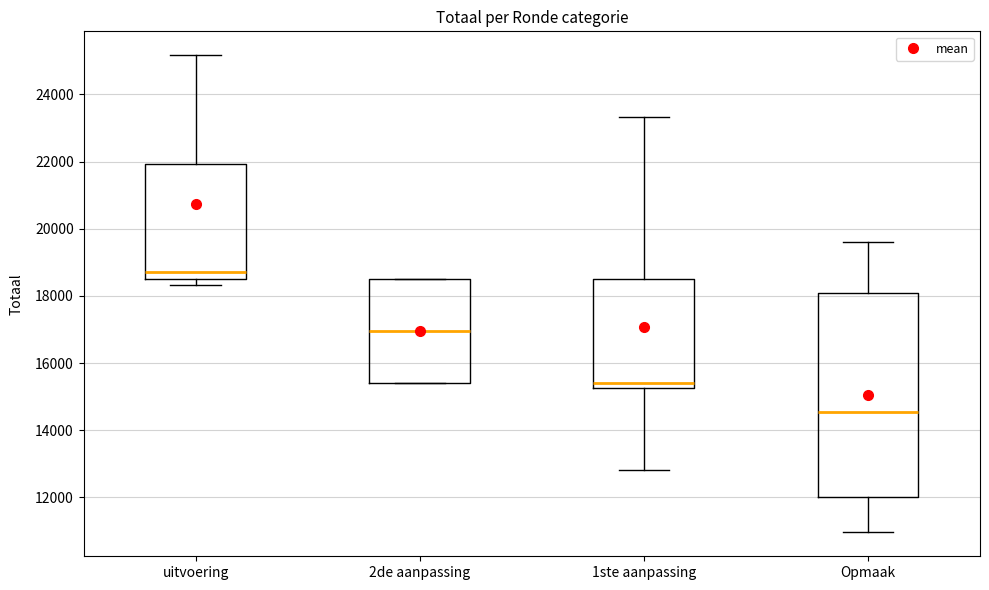

Which box has the lowest median line?

Opmaak